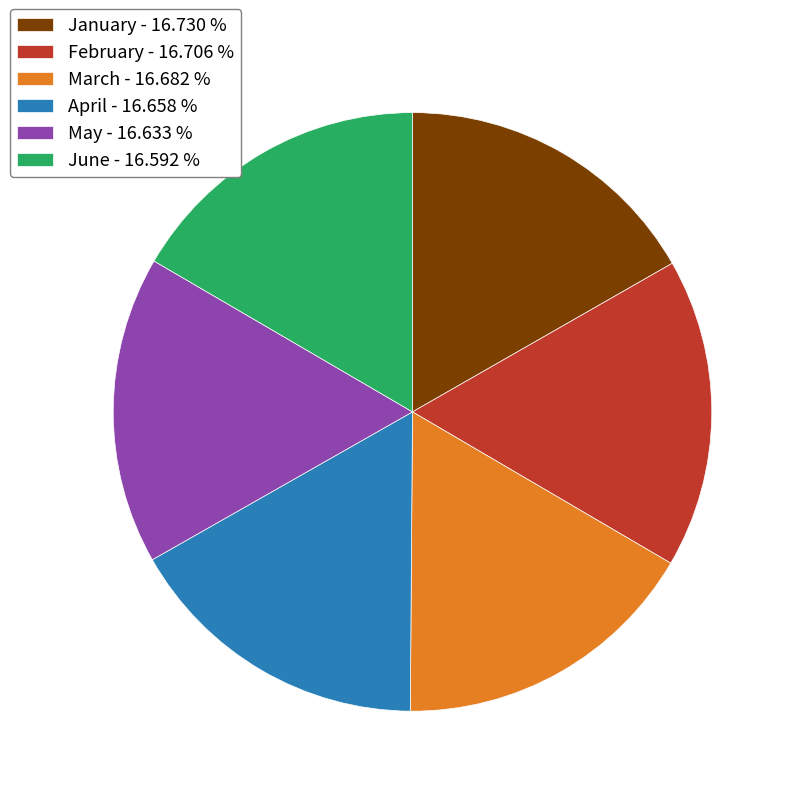

Approximately how many times larger is the value at January - 16.730 % compared to February - 16.706 %?

1.0